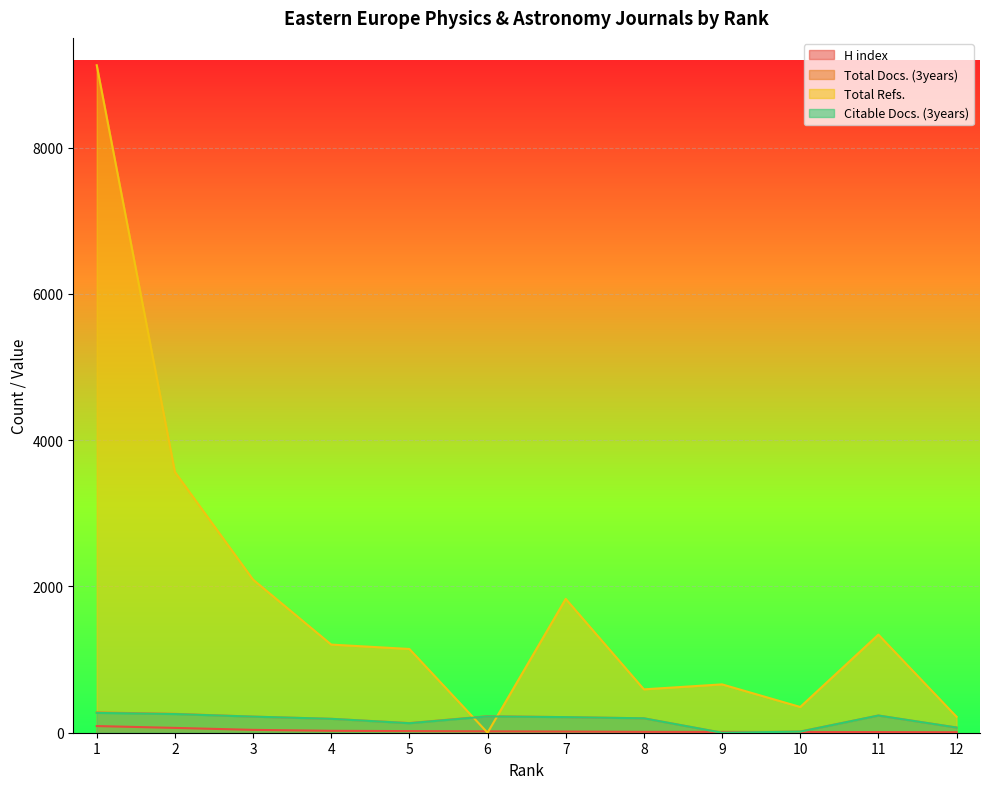

How many intersections are there between Citable Docs. (3years) and H index?

2